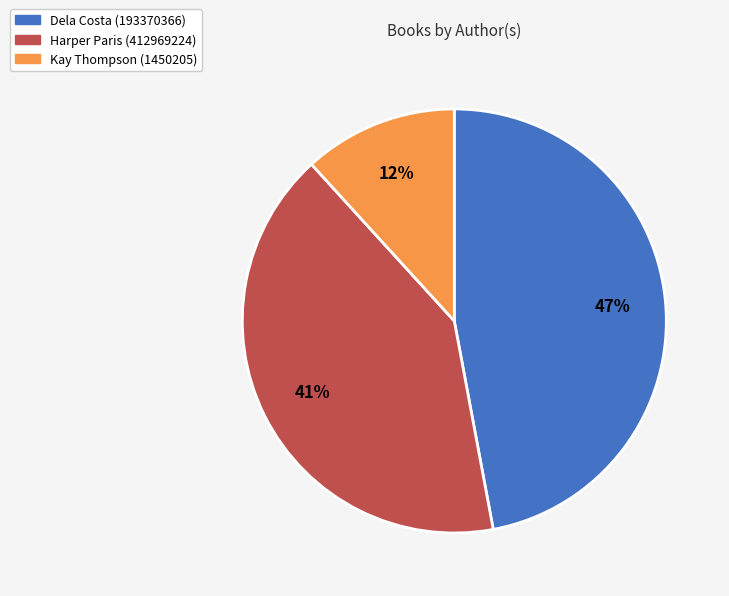

To the nearest percent, what portion does Harper Paris represent?

41%